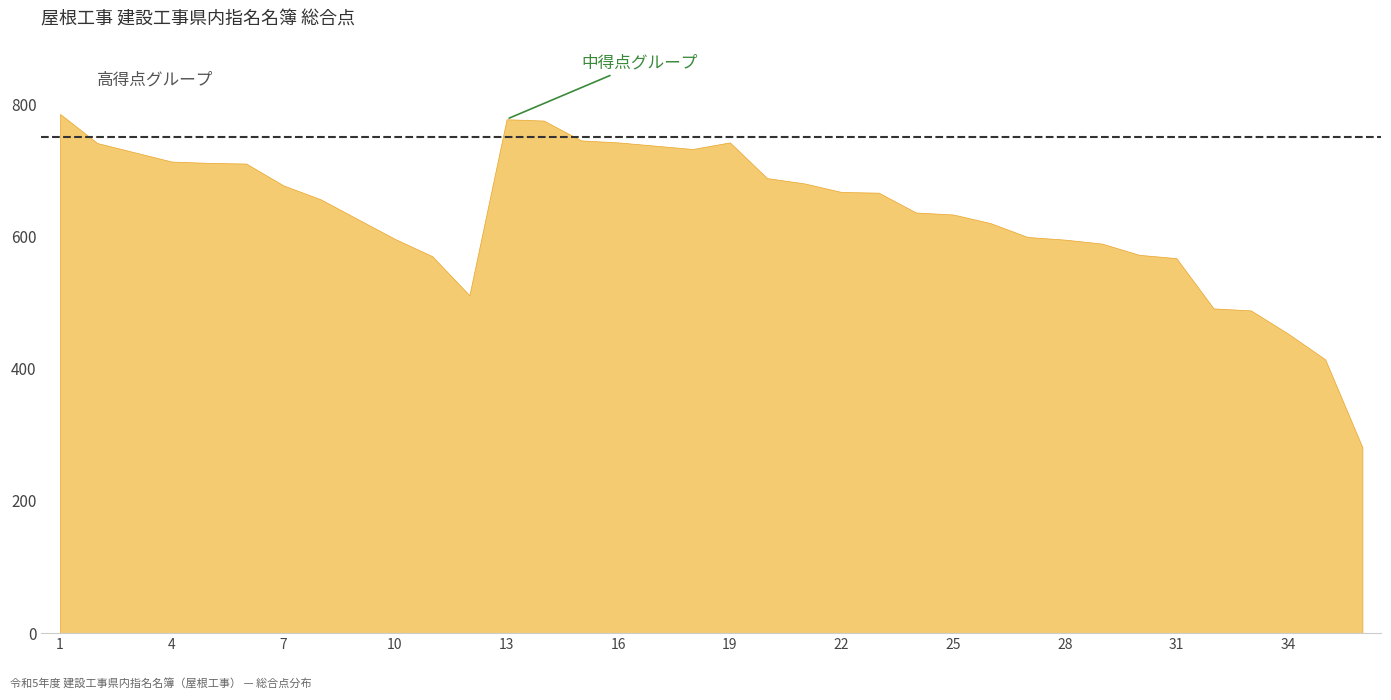

True or false: the data shows 805 at 32.

False